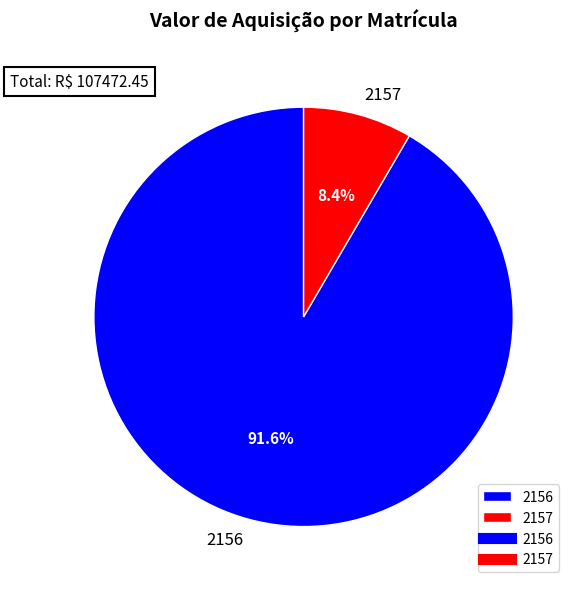

Is there any slice that represents more than half of the pie?

Yes